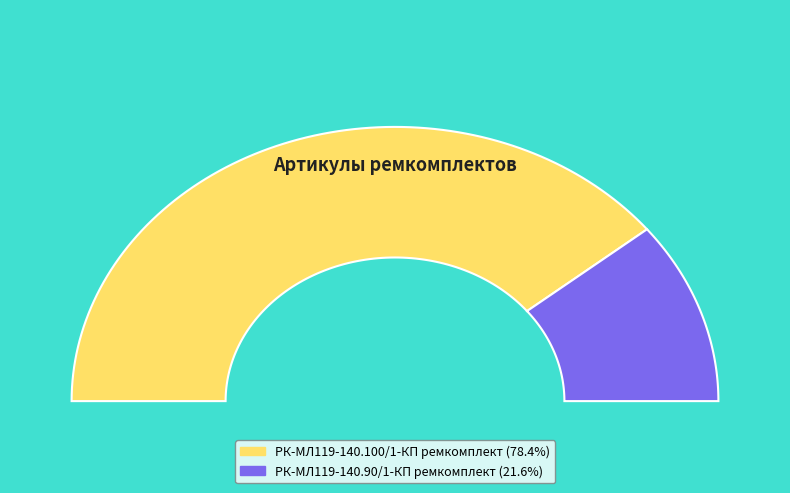

Which slice represents more than half of the pie?

РК-МЛ119-140.100/1-КП ремкомплект